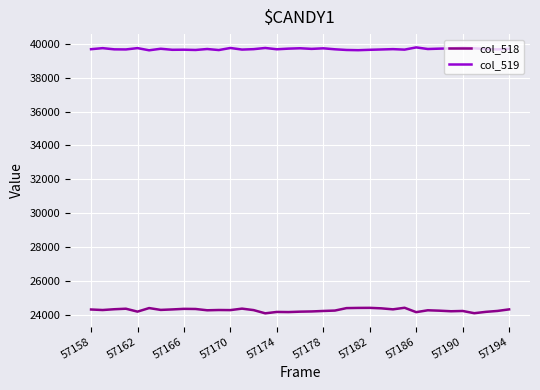

What is the difference between the maximum and minimum values in the col_518 series?

328